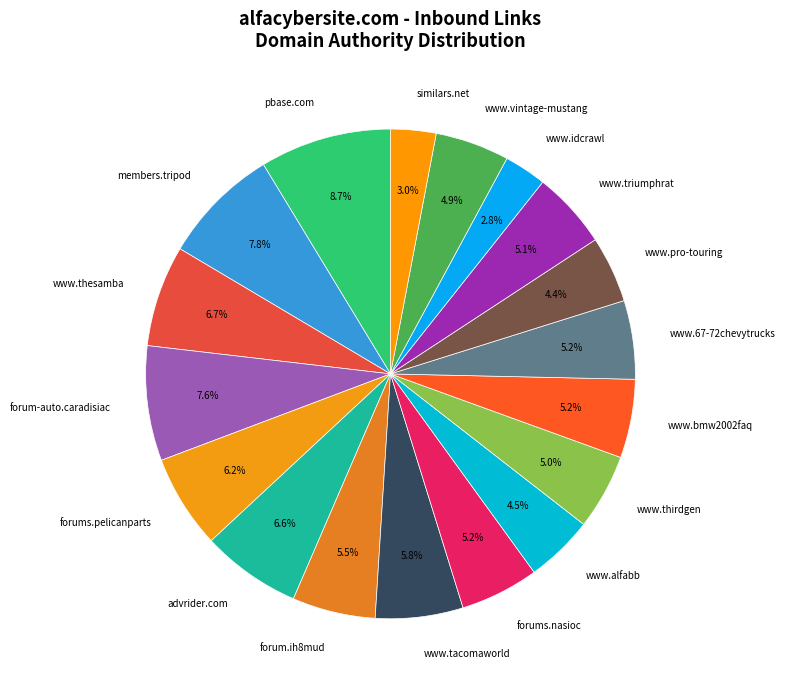

Do www.pro-touring and www.alfabb together represent more than half of the pie?

No